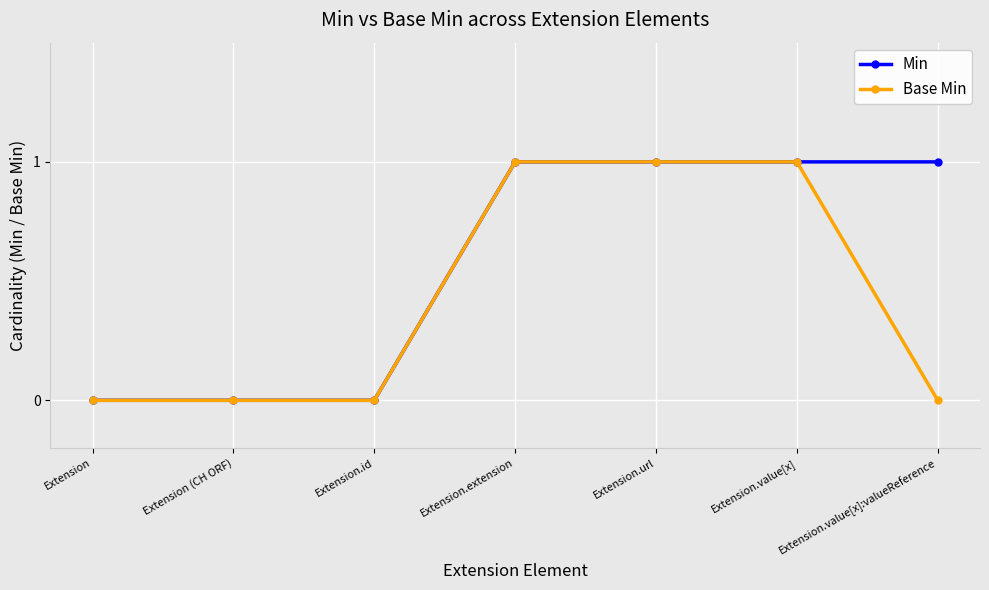

How many data points does each series have?

7